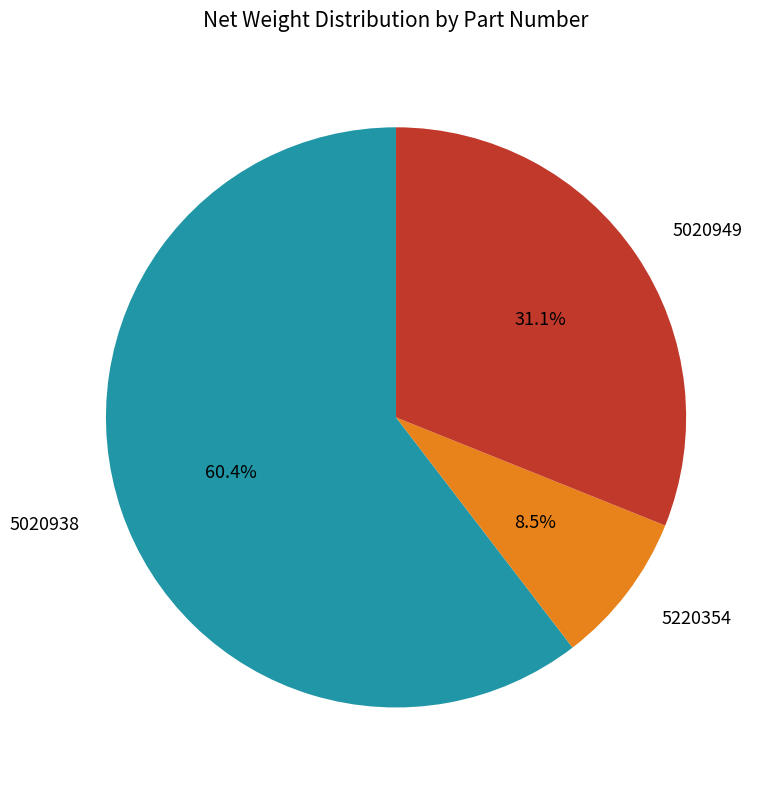

Is 5020949 the majority of the pie?

No